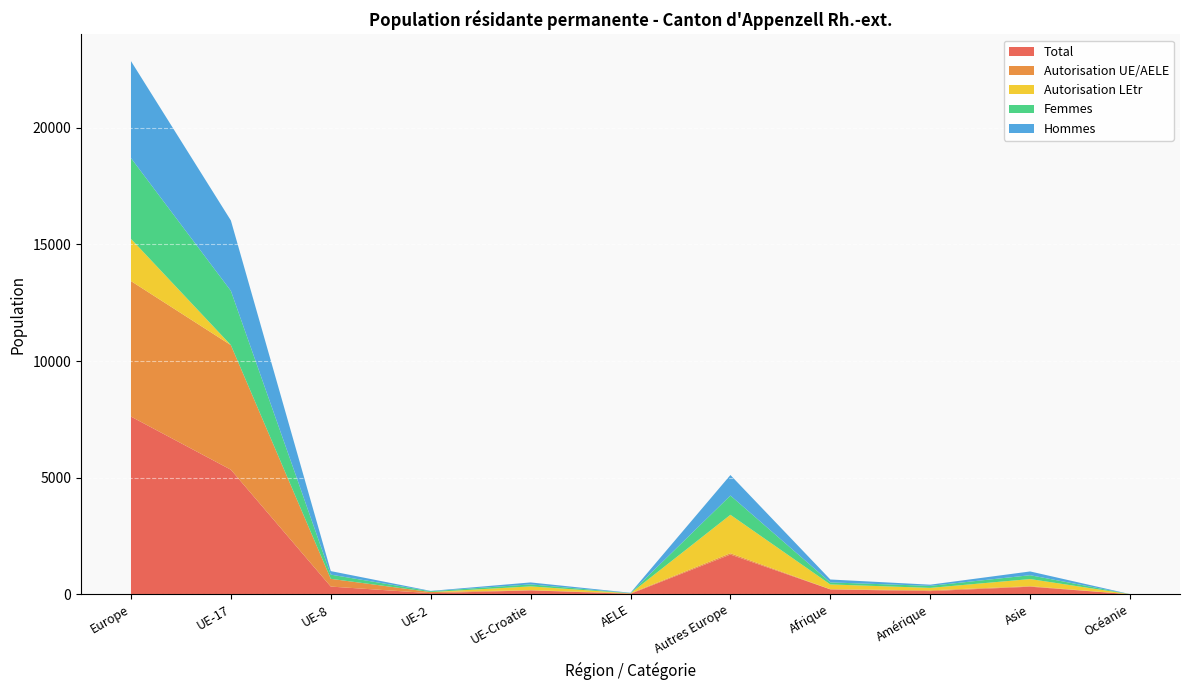

Reading left to right, list all the values displayed in this chart.

Total: 7621	5343	332	49	170	22	1705	212	138	327	3
Autorisation UE/AELE: 5810	5342	332	49	8	22	57	6	34	23	0
Autorisation LEtr: 1811	1	0	0	162	0	1648	206	104	304	3
Femmes: 3463	2327	180	34	86	10	826	87	87	166	2
Hommes: 4158	3016	152	15	84	12	879	125	51	161	1